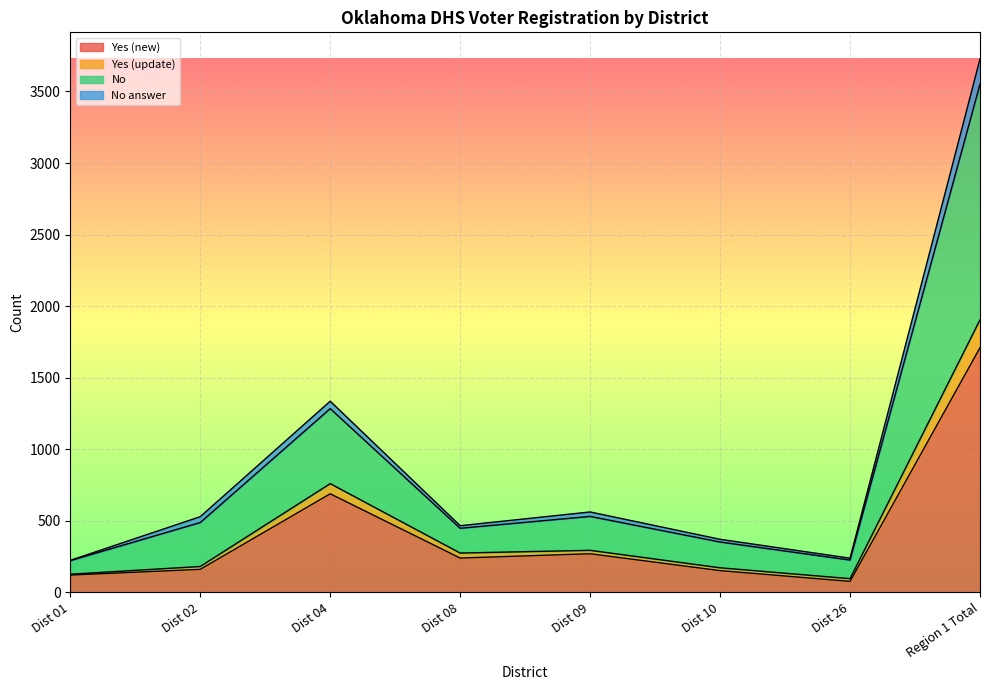

True or false: Yes (new) and Total intersect in this chart.

False